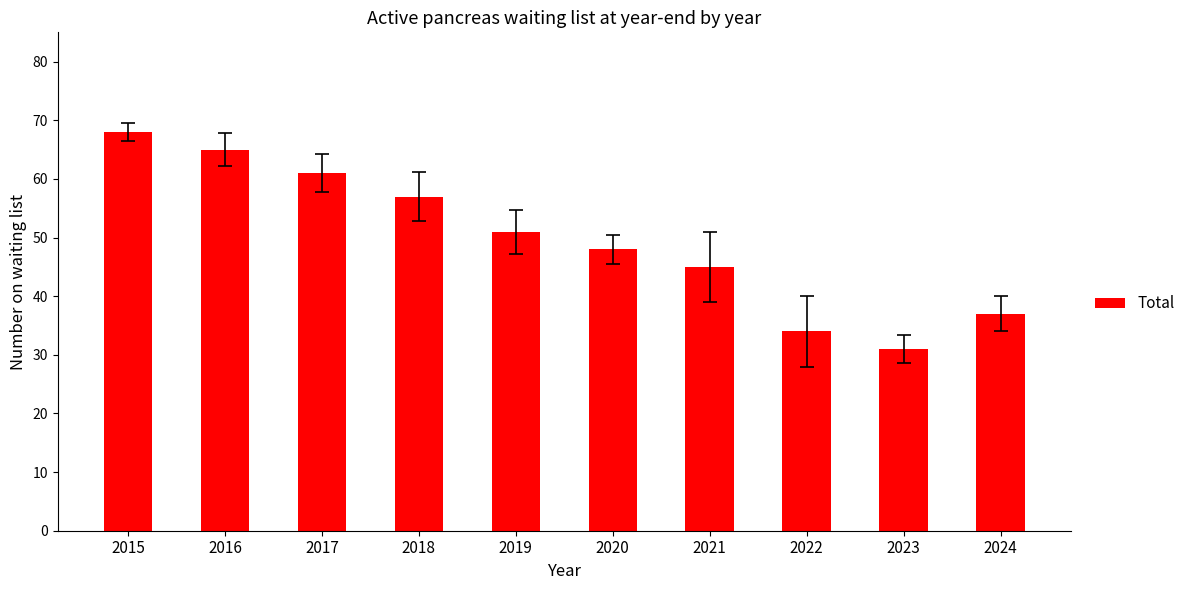

Count the number of categories in the chart.

10